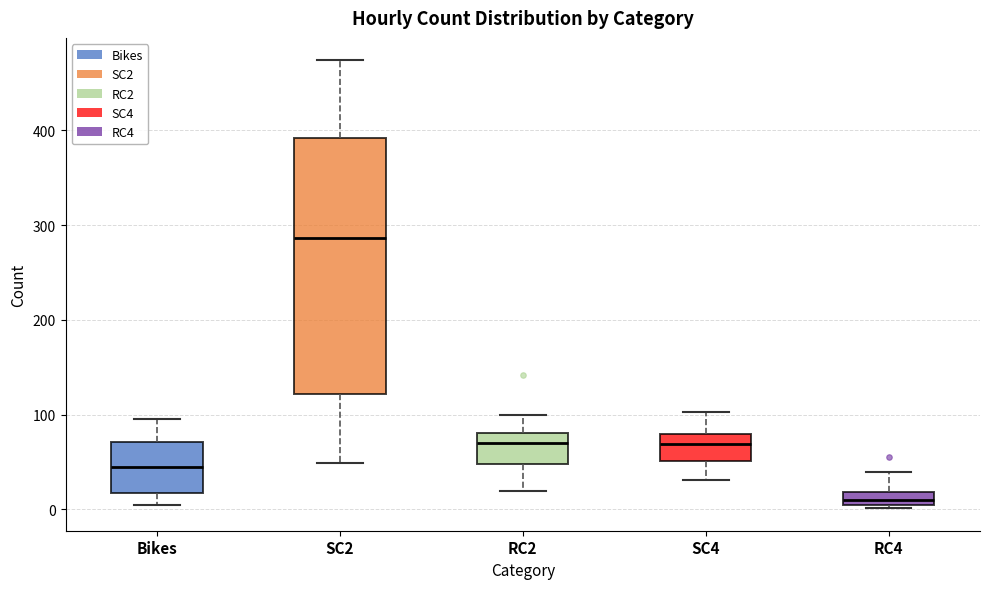

Which box has the lowest median line?

RC4